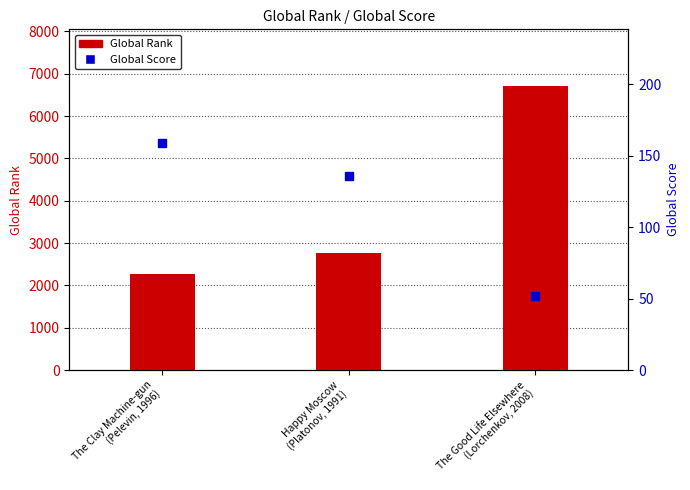

What is the average value of the Global Score series?

116